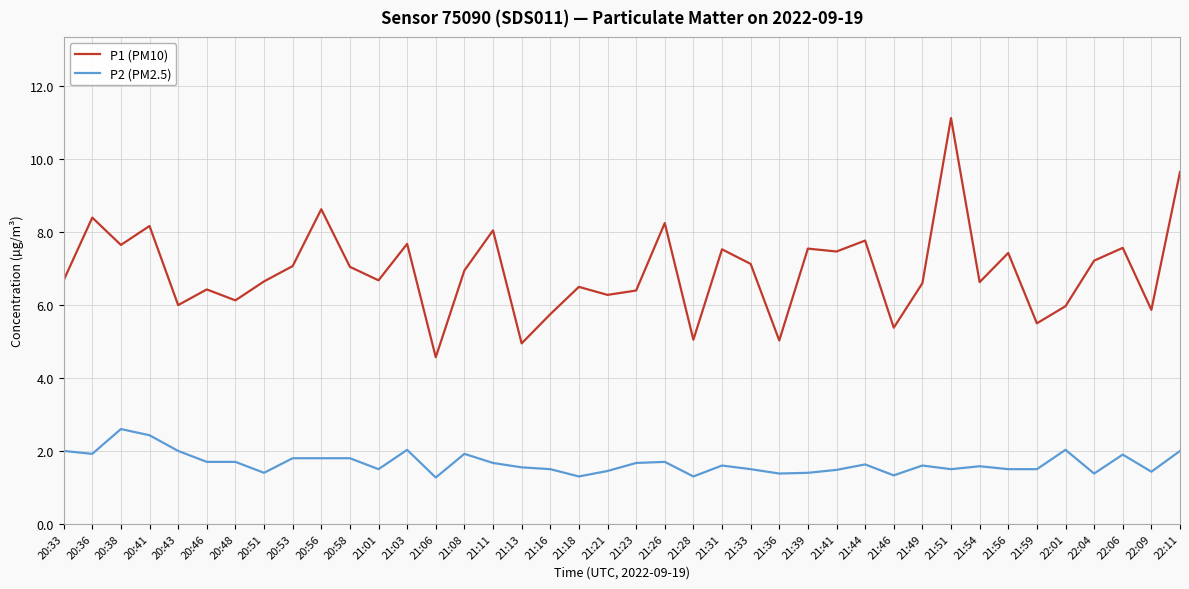

What is the greatest value displayed?

11.1